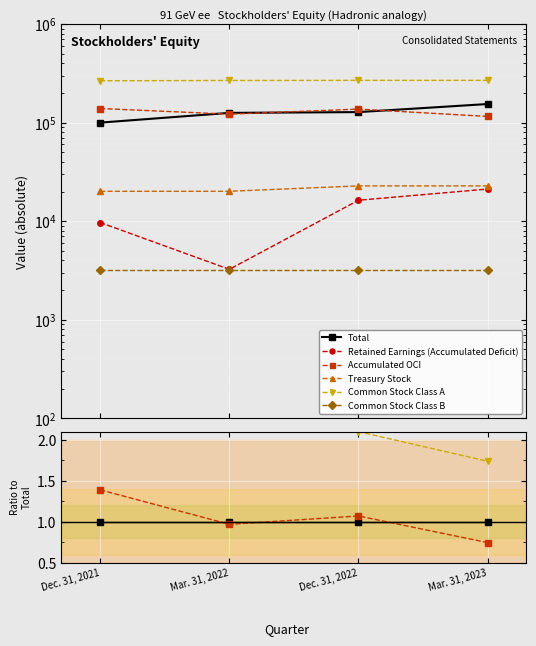

How many distinct data groups are displayed?

6